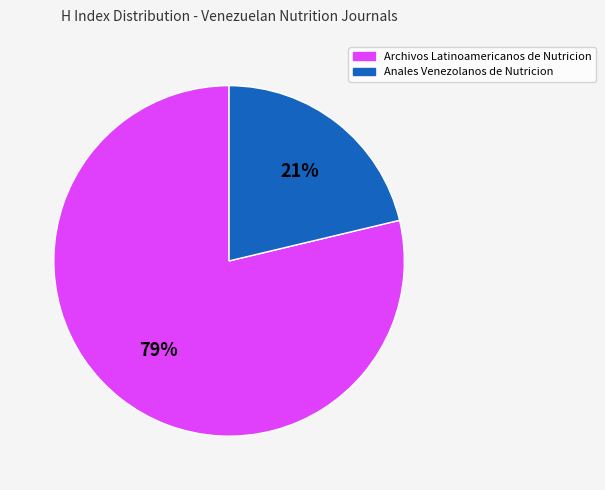

Which category has the smallest portion of the pie?

Anales Venezolanos de Nutricion